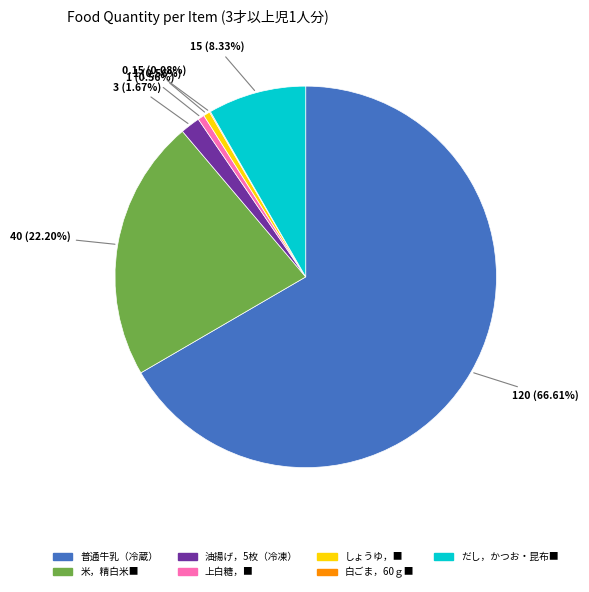

Is there a majority slice in this chart?

Yes